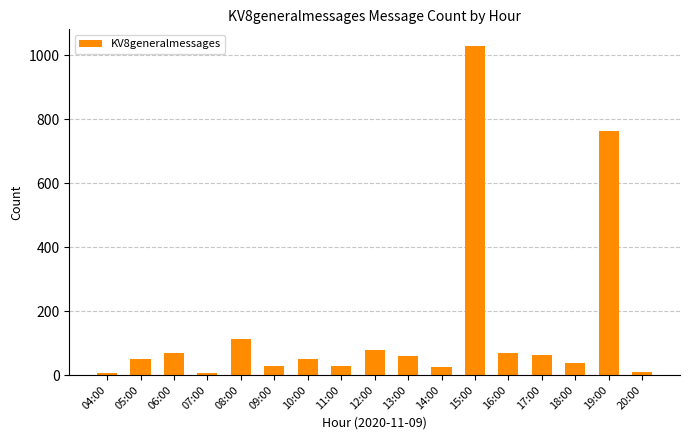

What position from the left is 19:00?

16